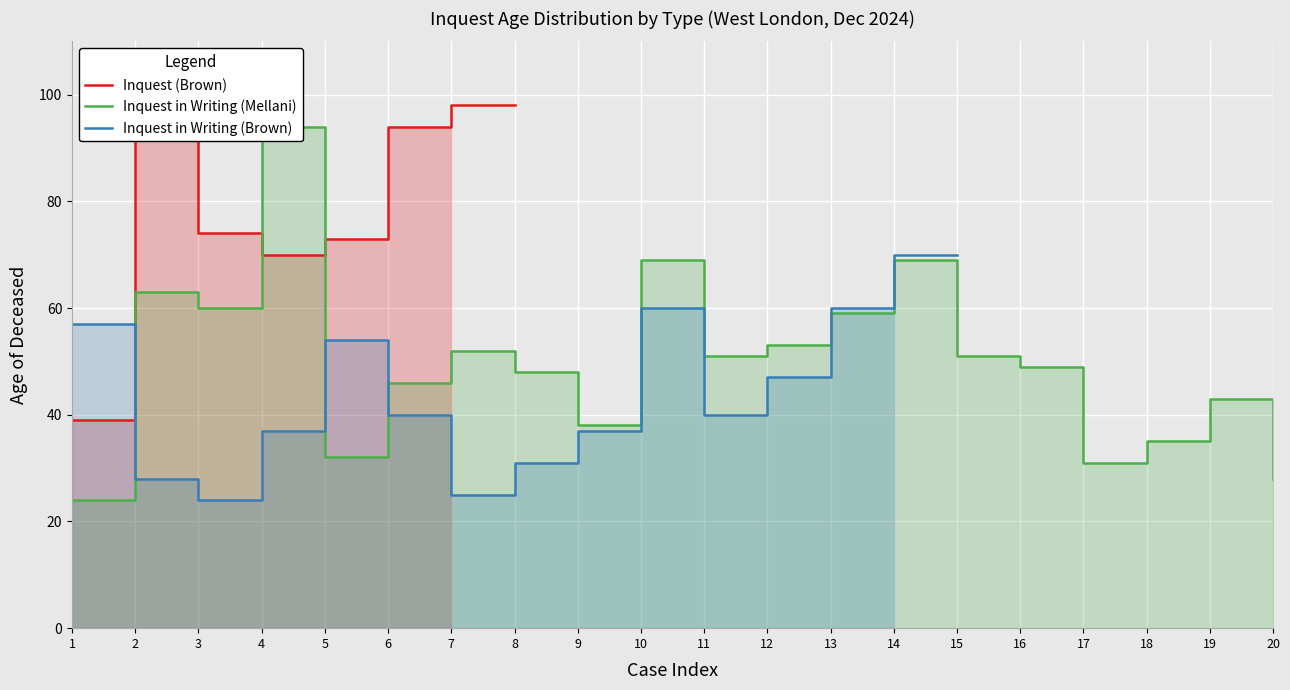

Which category has the lowest value across all series?

1